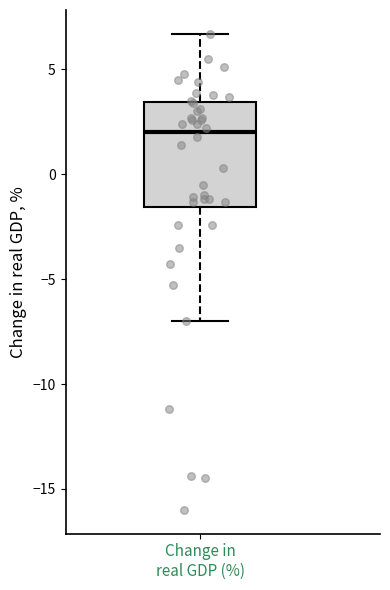

Where does the median line of the box for Change in real GDP (%) sit on the y-axis? The values are not printed on the chart, so give them approximately, as read against the axis.

2.0